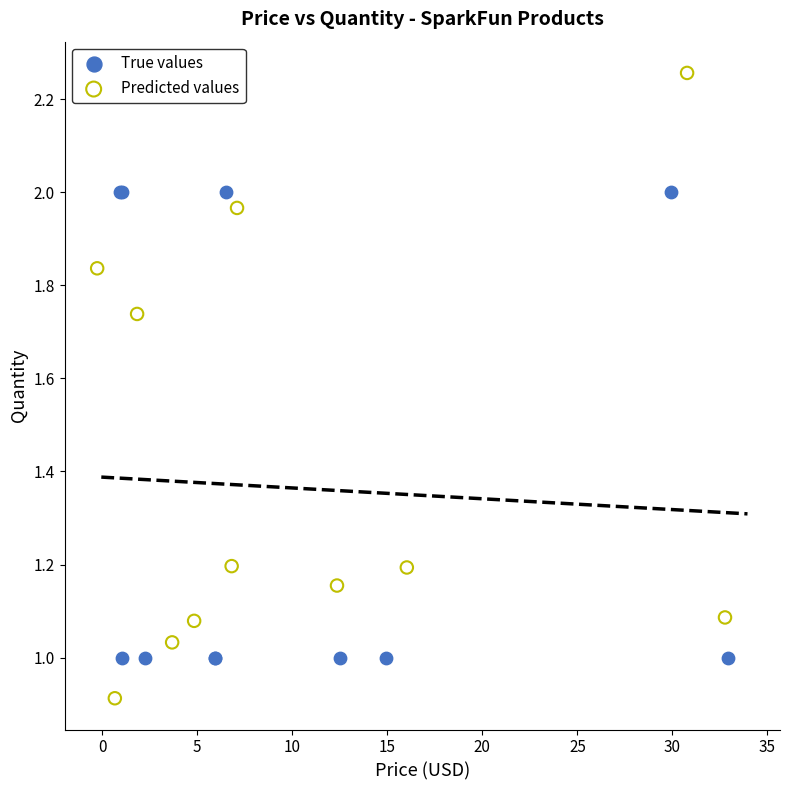

Which series contains the highest Y value?

Predicted values